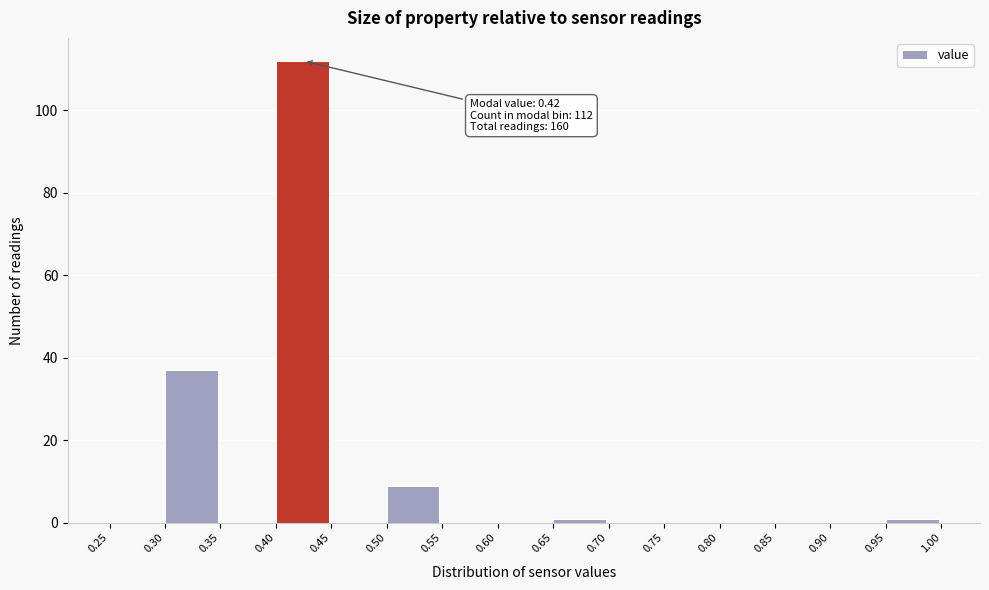

Which range on the x-axis has the tallest bar?

0.40 to 0.45